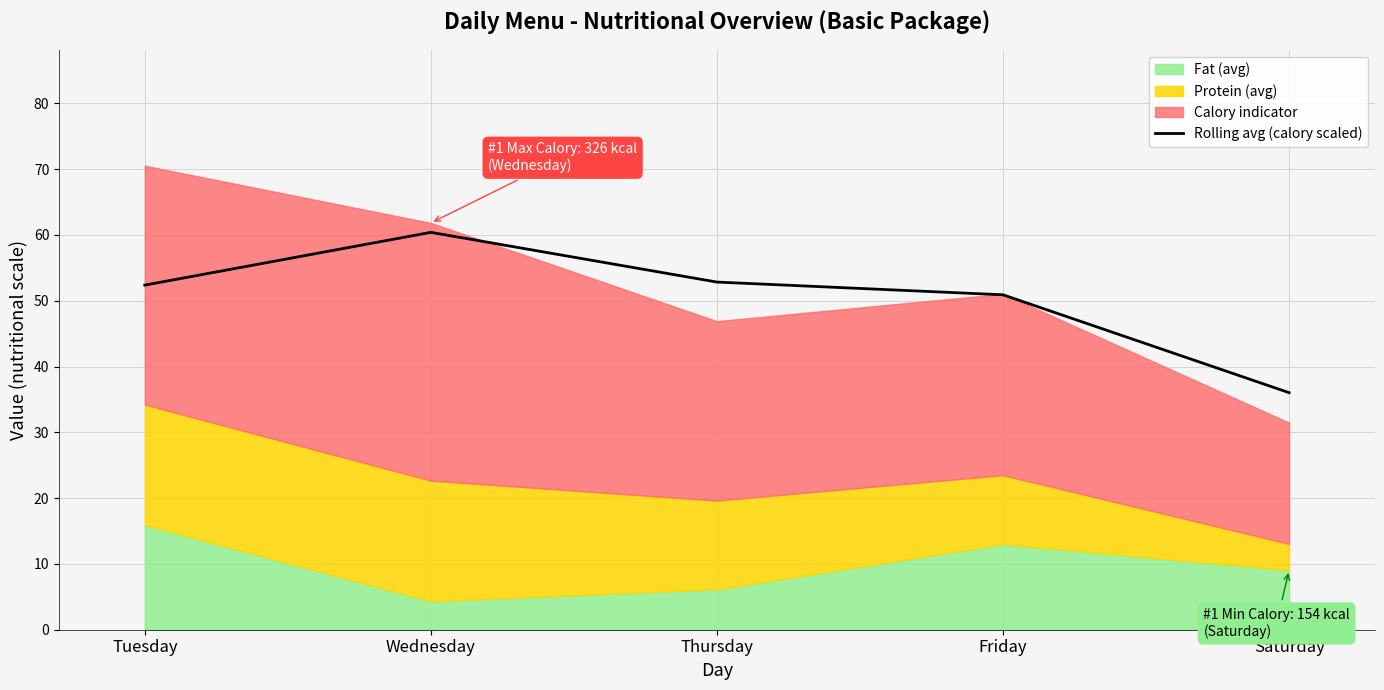

Between Tuesday and Wednesday, which is larger?

Wednesday